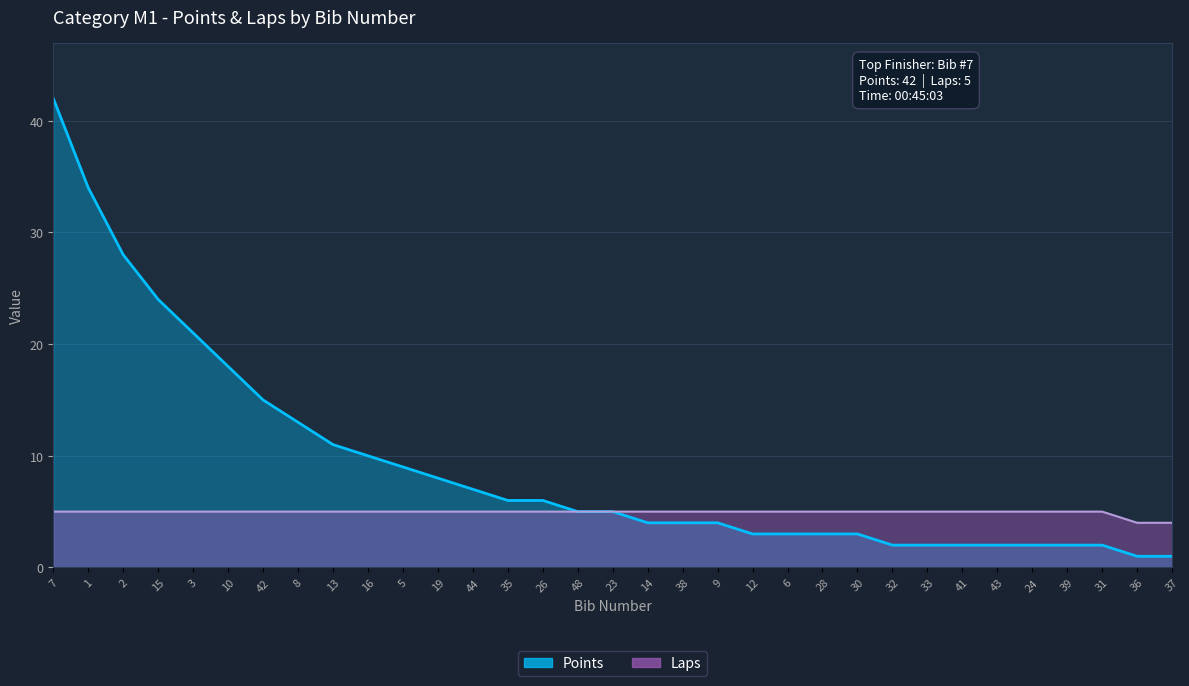

Which category has the lowest value in the Laps series?

36